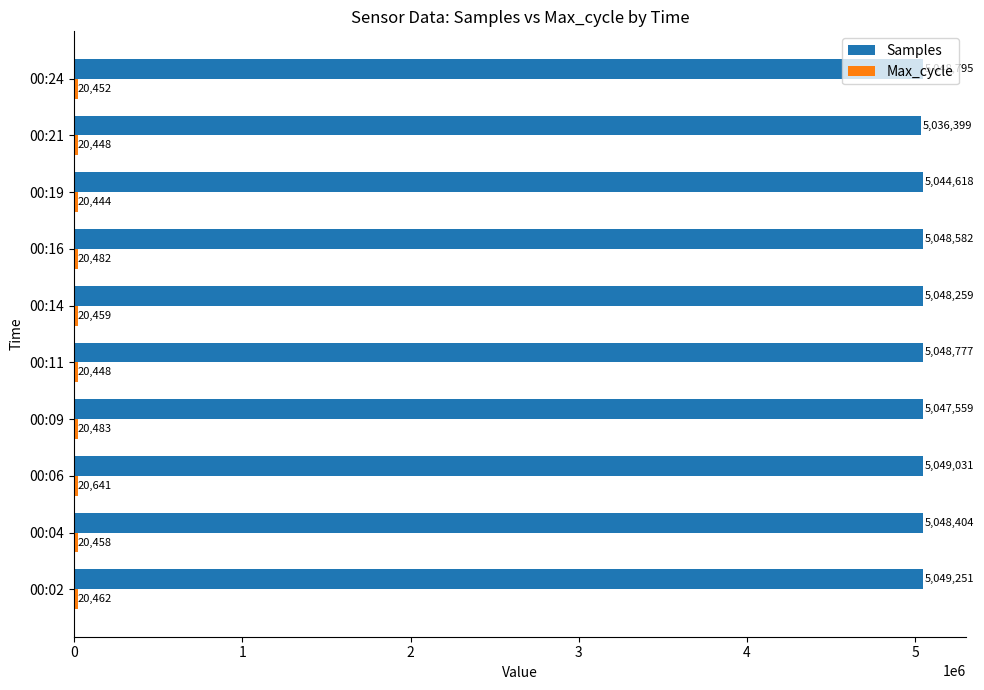

Rank the categories by Samples value from lowest to highest.

00:21, 00:19, 00:09, 00:14, 00:04, 00:16, 00:11, 00:24, 00:06, 00:02